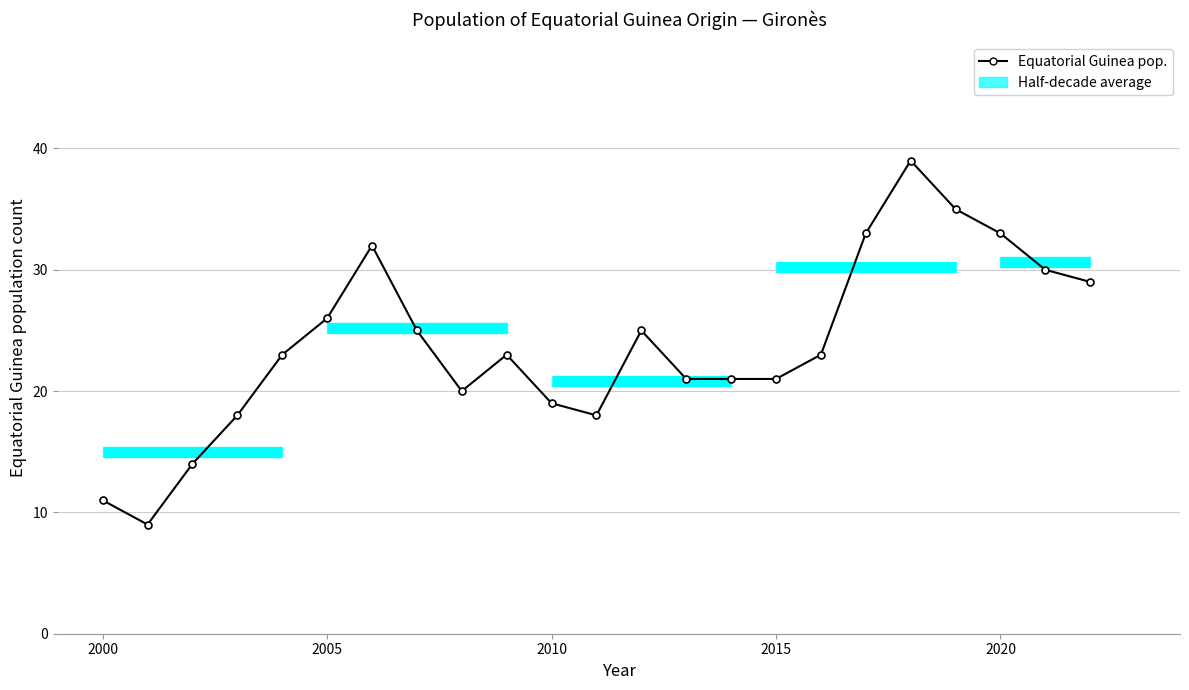

Count the number of categories in the chart.

23